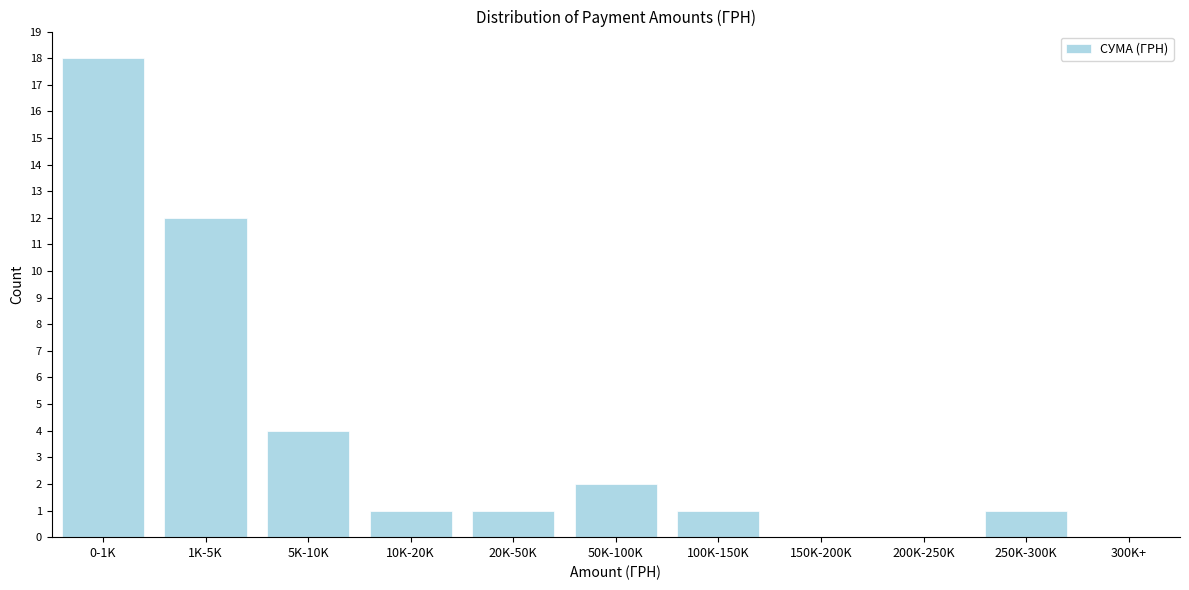

Reading right to left, extract all data points from this chart.

300K+=0	250K-300K=1	200K-250K=0	150K-200K=0	100K-150K=1	50K-100K=2	20K-50K=1	10K-20K=1	5K-10K=4	1K-5K=12	0-1K=18